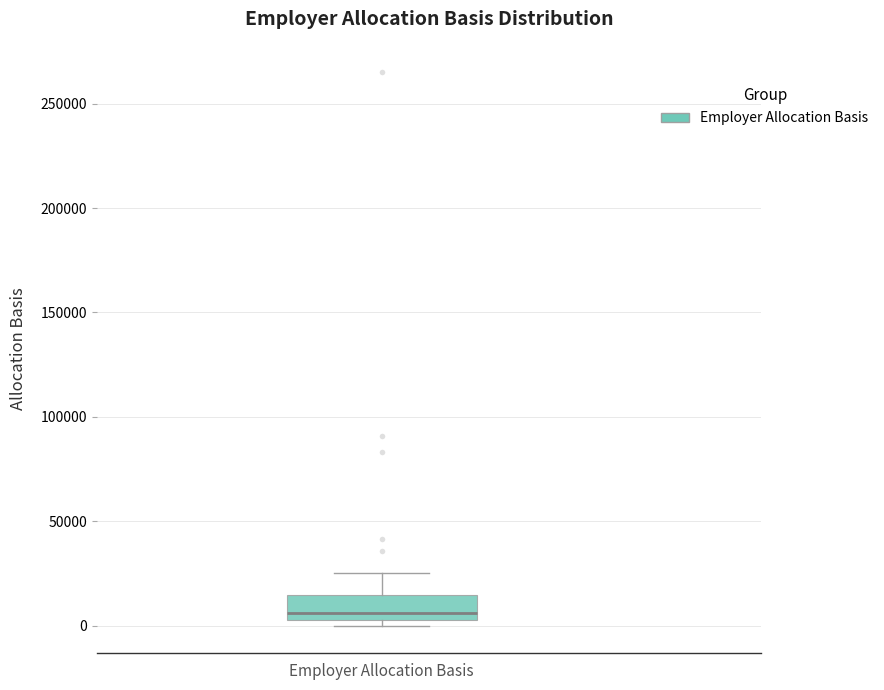

Where is the lower edge of the box for Employer Allocation Basis on the y-axis? The values are not printed on the chart, so give them approximately, as read against the axis.

5000